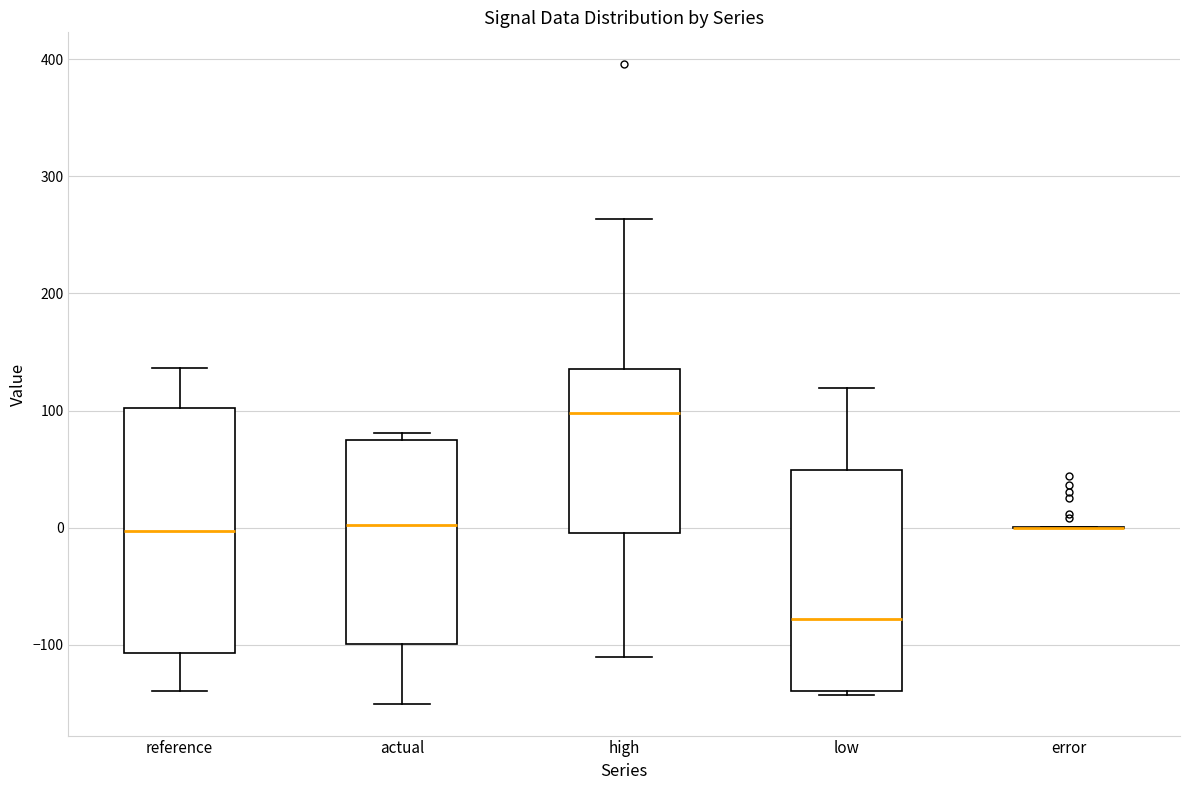

Comparing the boxes themselves (not the whiskers), which one is the tallest?

reference